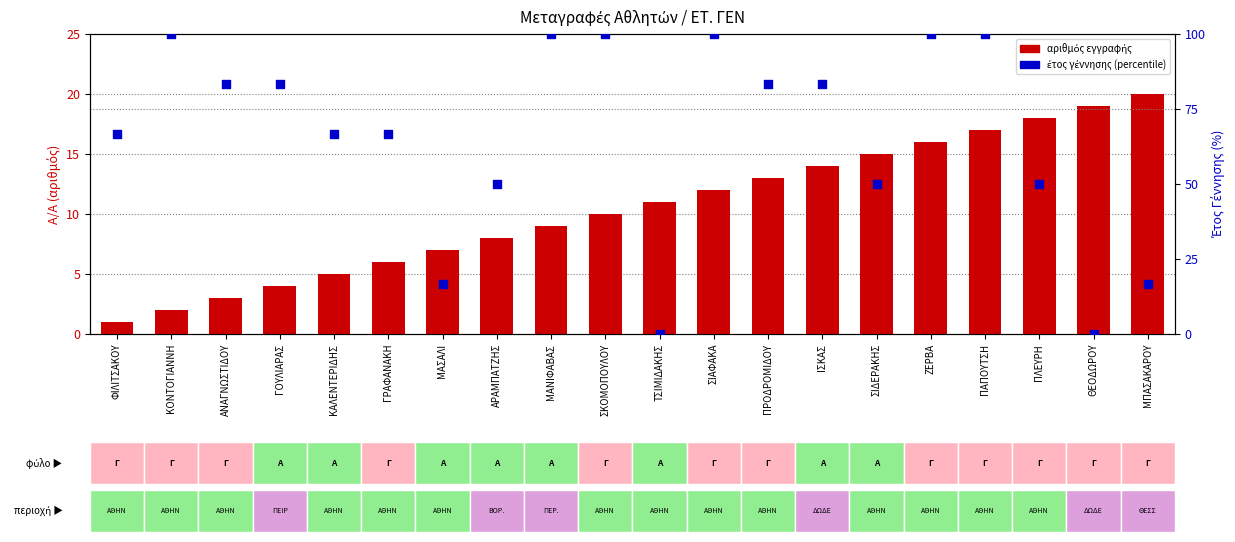

Which series has the largest total across all categories?

έτος γέννησης (percentile)